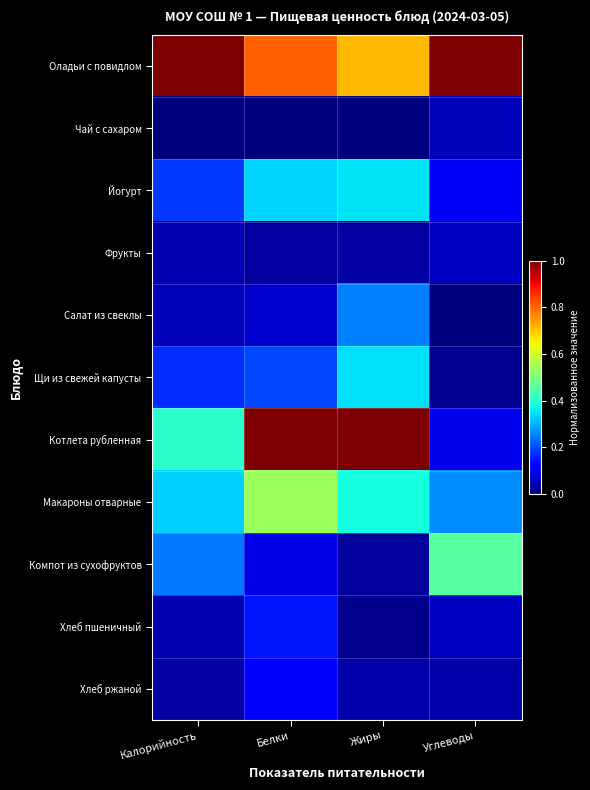

What is the total value across all series at Калорийность?

2.5